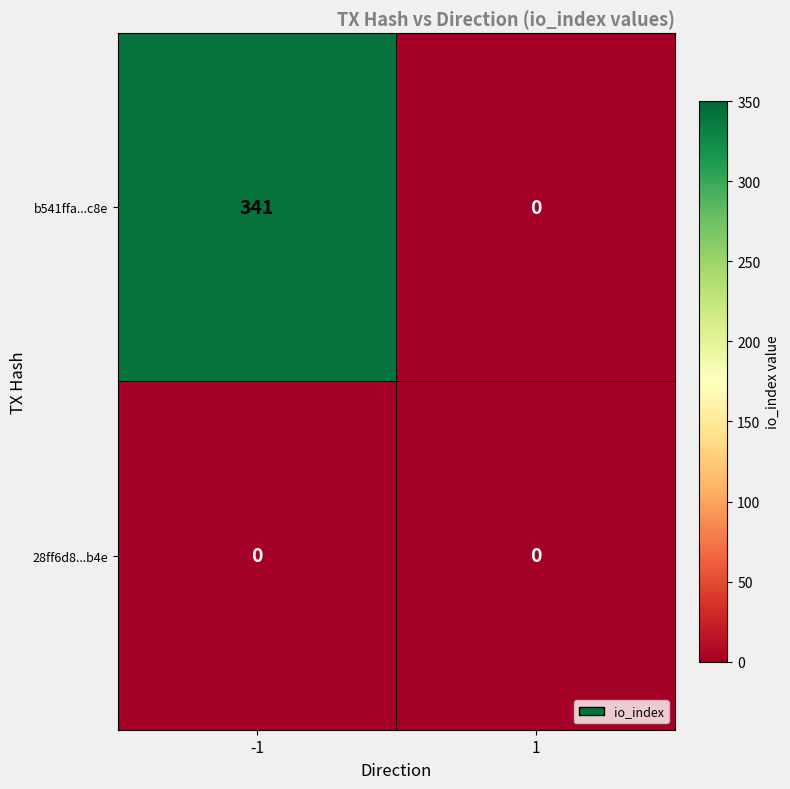

How many categories are shown in the chart?

2